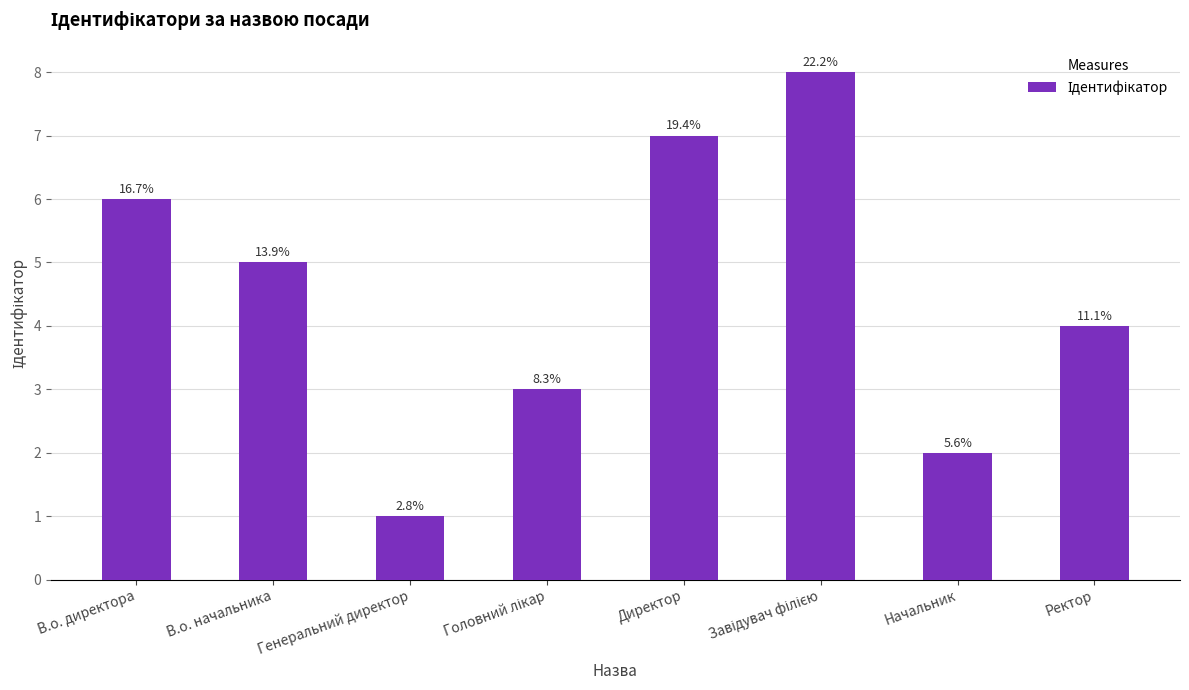

What is the difference between the maximum and minimum values?

7